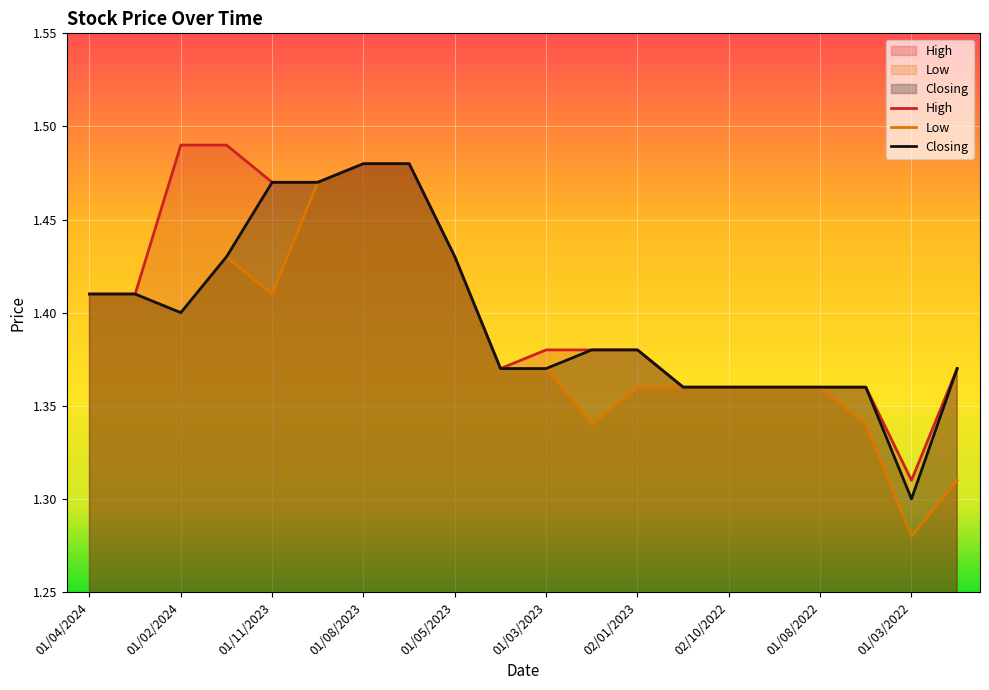

What value does the High series have at 01/05/2023?

1.4